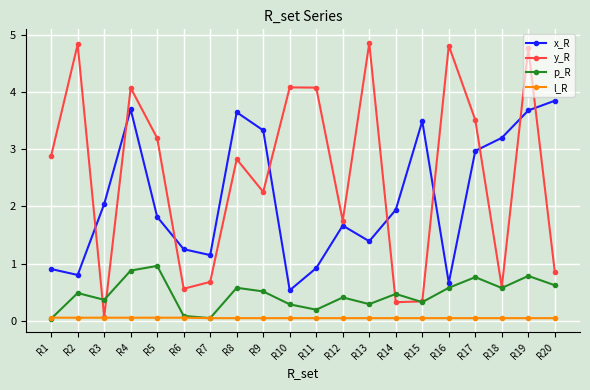

Rank the series by their maximum value, from highest to lowest.

y_R, x_R, p_R, l_R